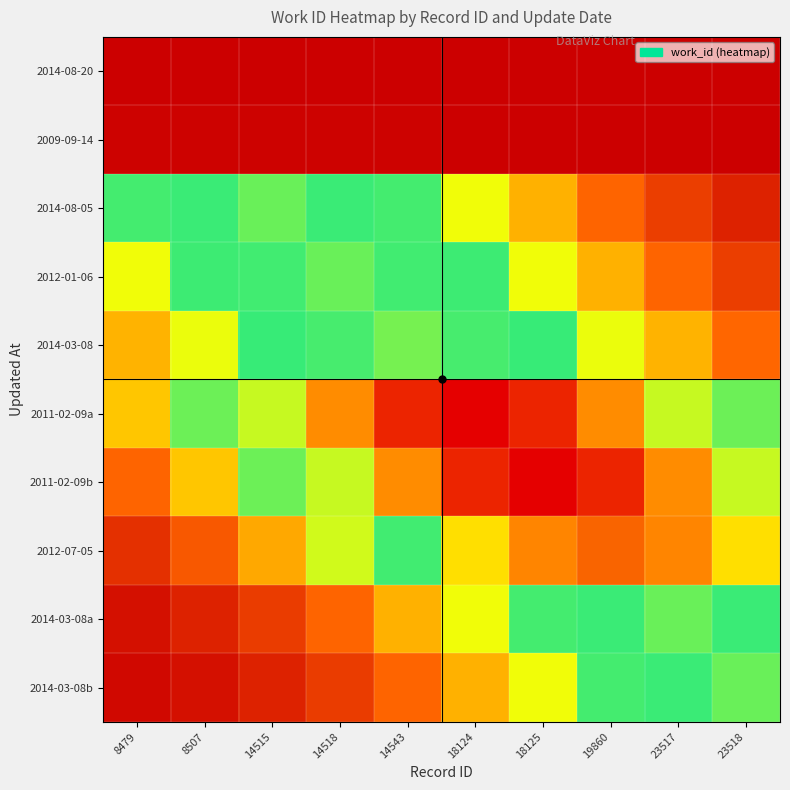

What is the total value across all series at 18124?

49793.5